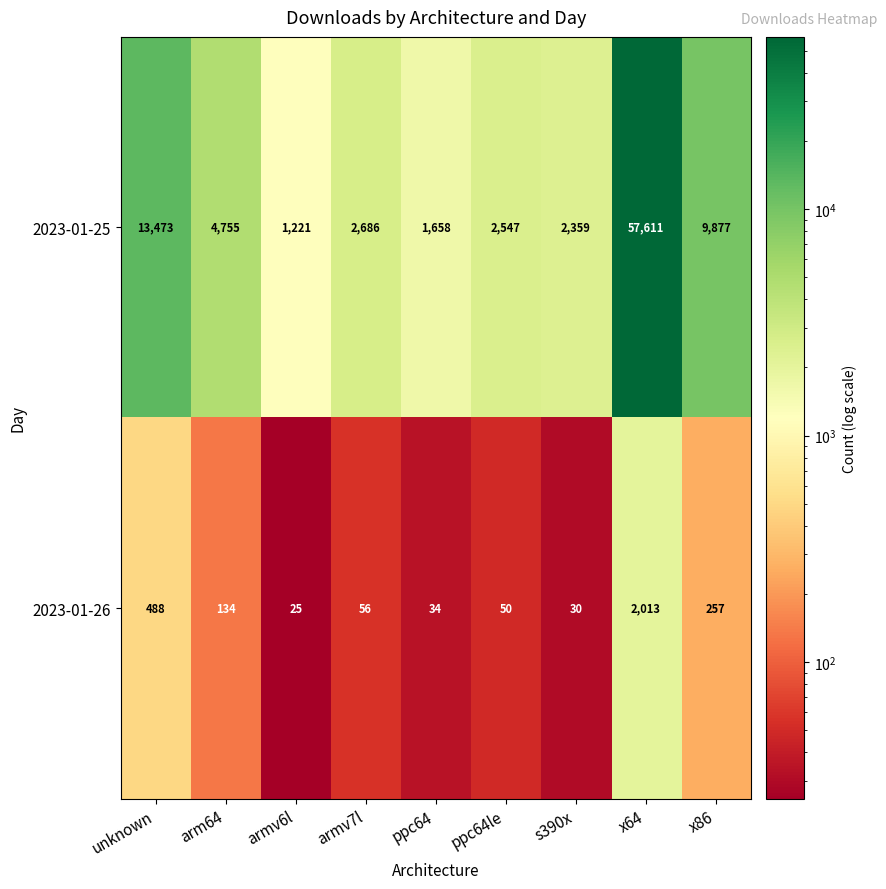

At which label is 2023-01-25 closest to 29416?

unknown